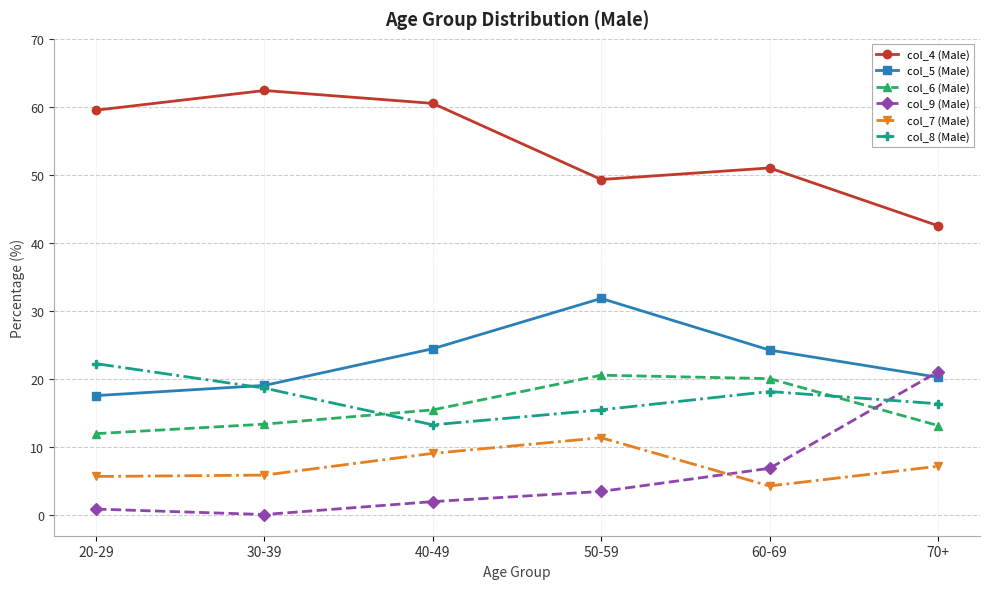

What is the sum of all col_4 (Male) values?

325.2